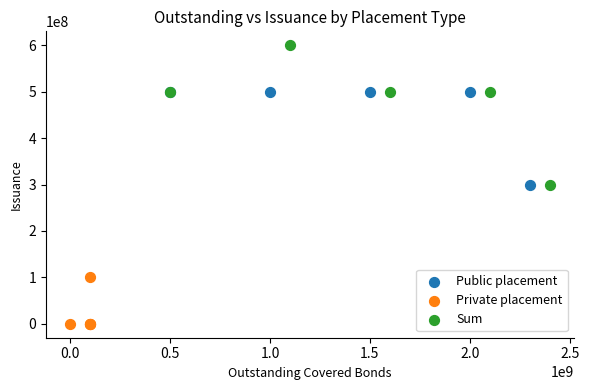

Which series has the largest Y range (max minus min)?

Sum